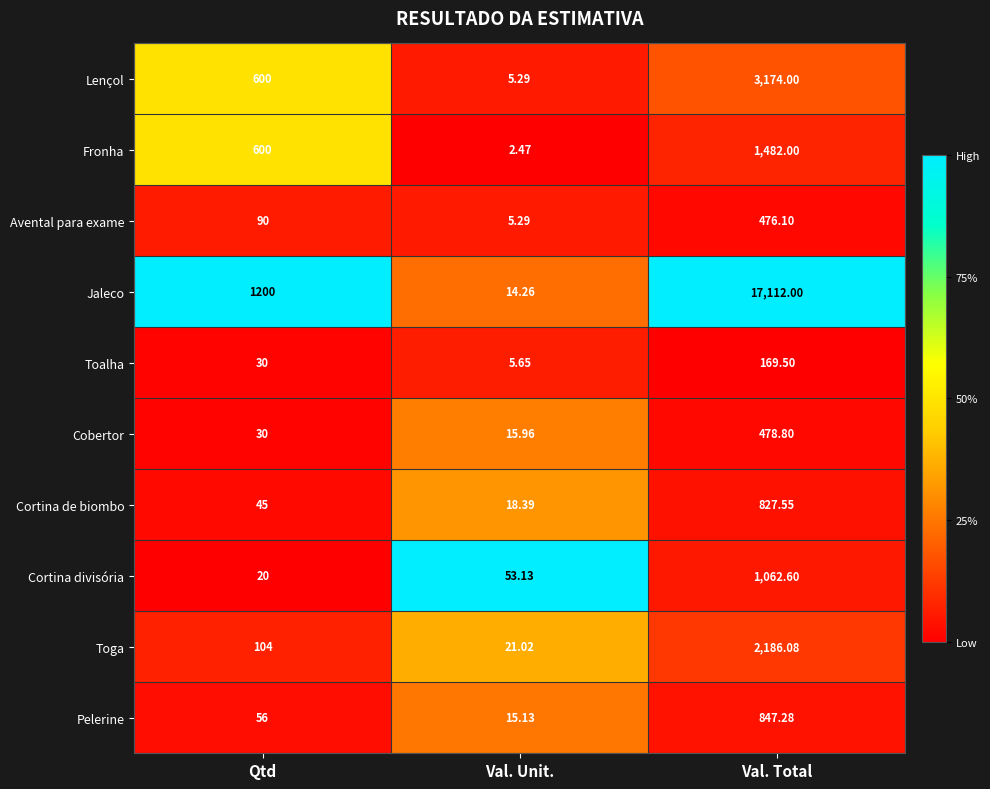

List the series in order of their peak value, lowest first.

Toalha, Avental para exame, Cobertor, Cortina de biombo, Pelerine, Cortina divisória, Fronha, Toga, Lençol, Jaleco